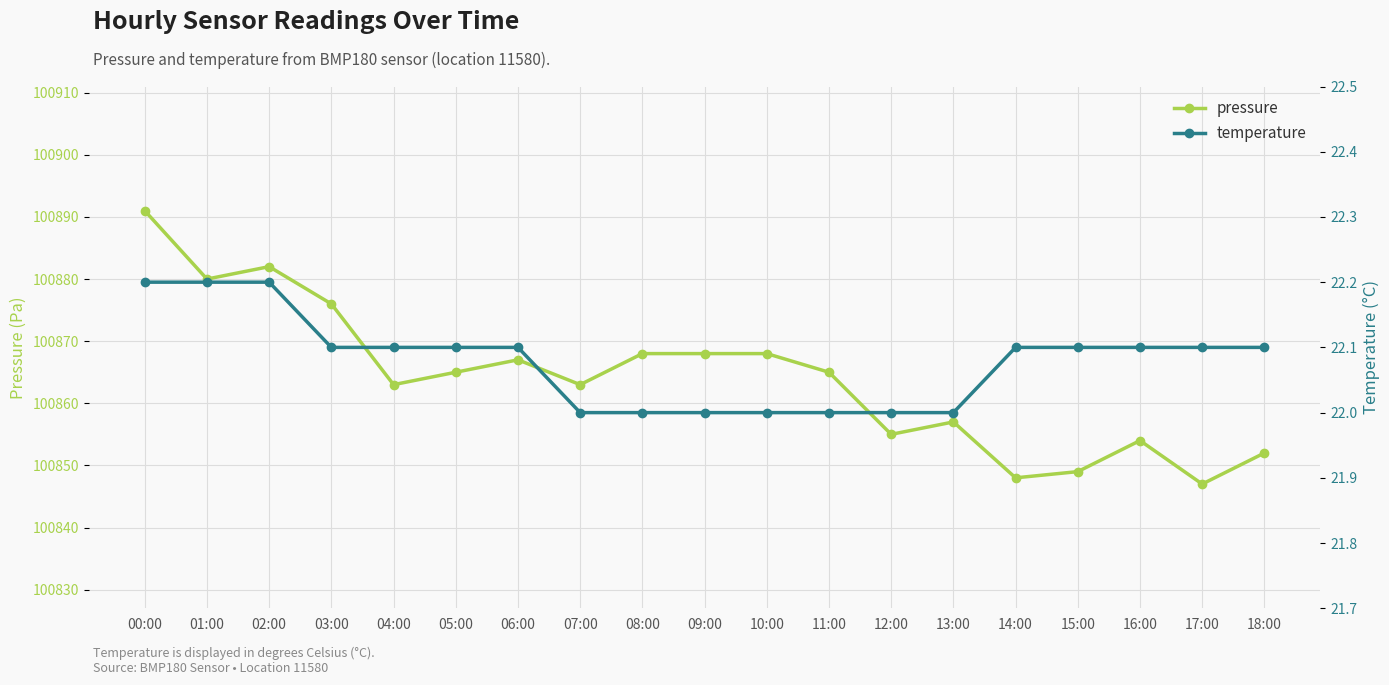

What is the label of the 13th point from the right?

06:00